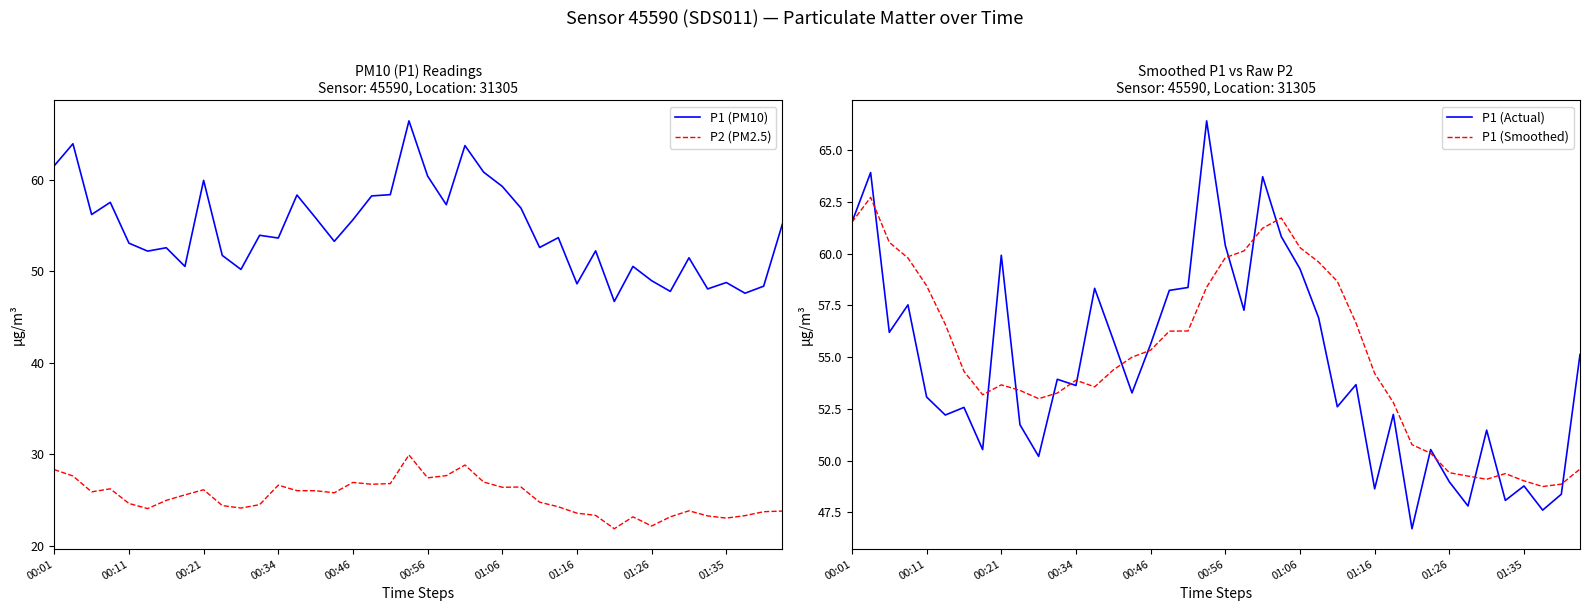

True or false: P1 (PM10) and P1 (Actual) intersect in this chart.

False